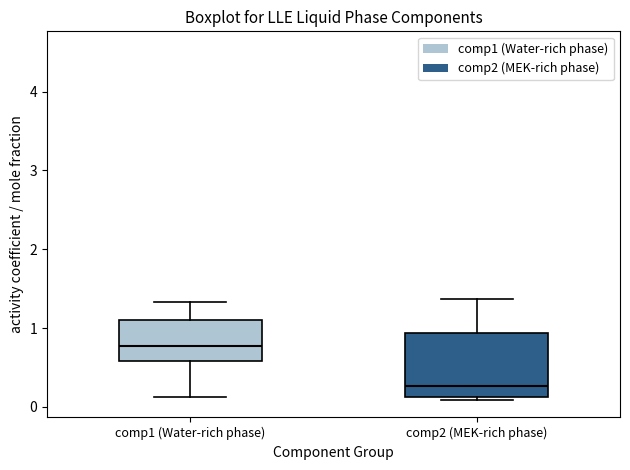

Where is the upper edge of the box for comp1 (Water-rich phase) on the y-axis? The values are not printed on the chart, so give them approximately, as read against the axis.

1.1